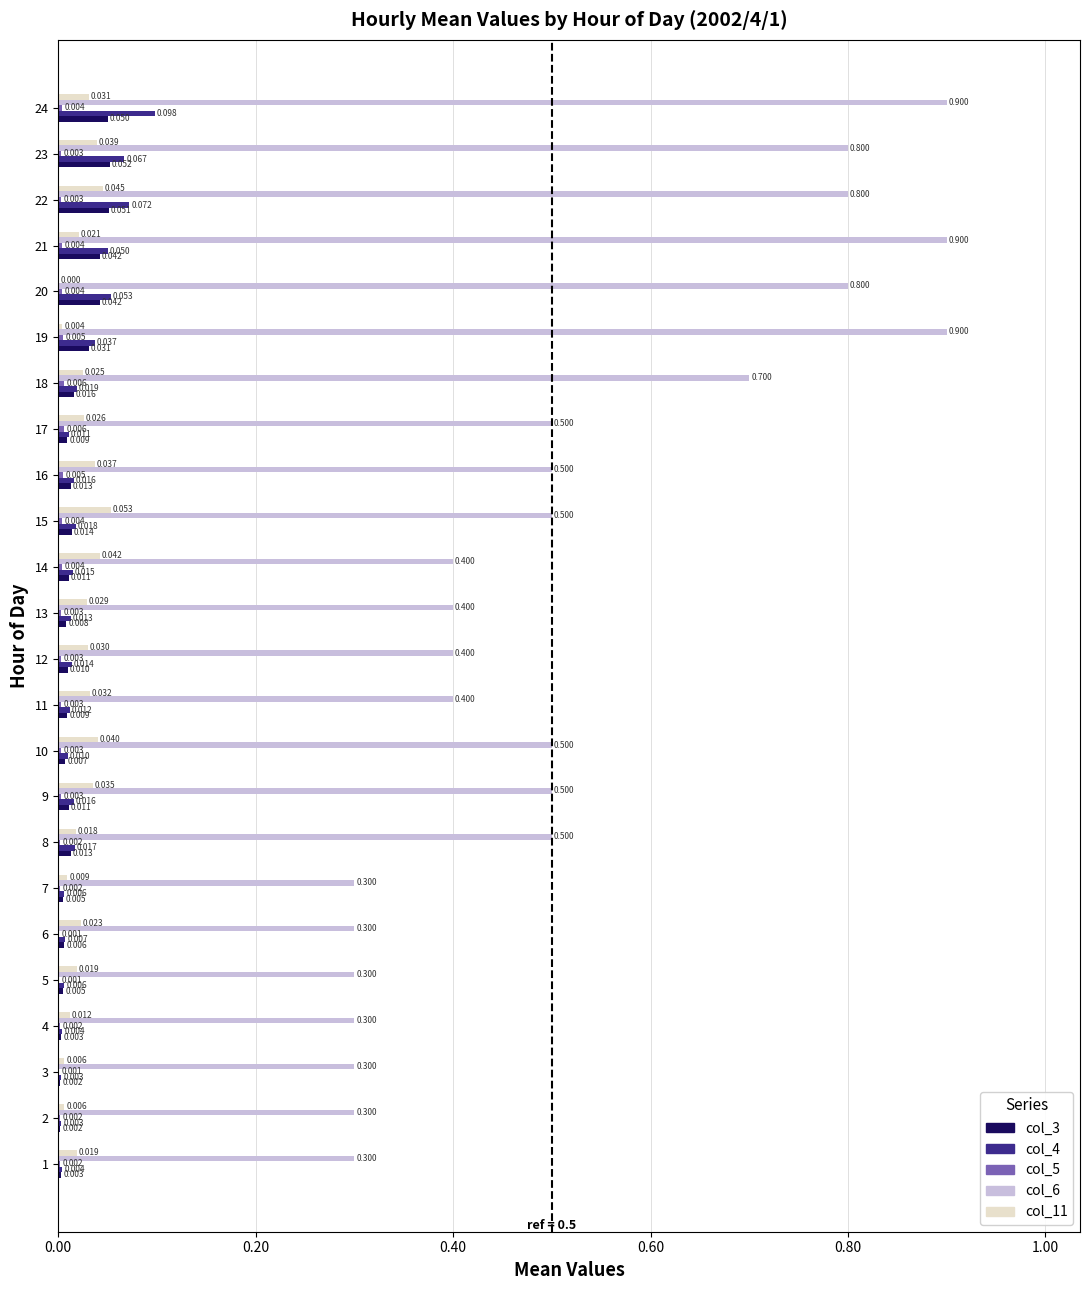

Is the value of col_11 at 10 greater than the value of col_3 at 20?

No